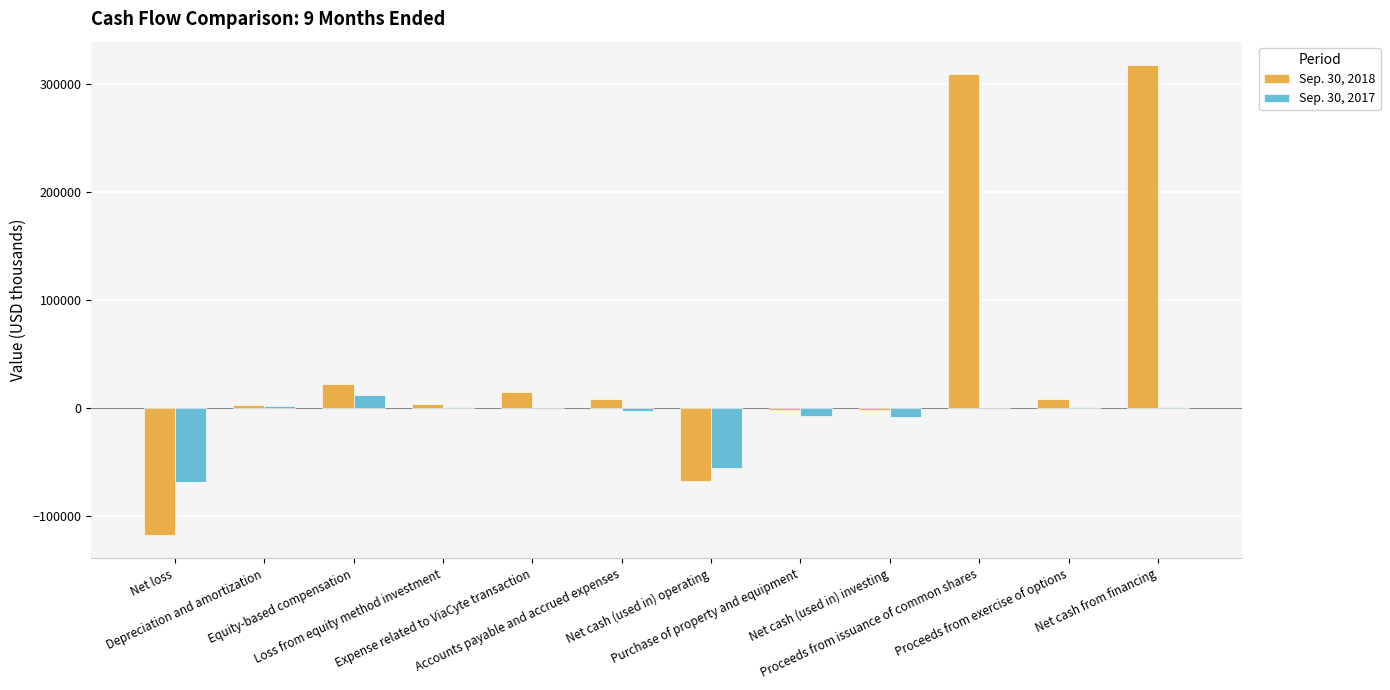

What is the maximum value shown in the chart?

317203